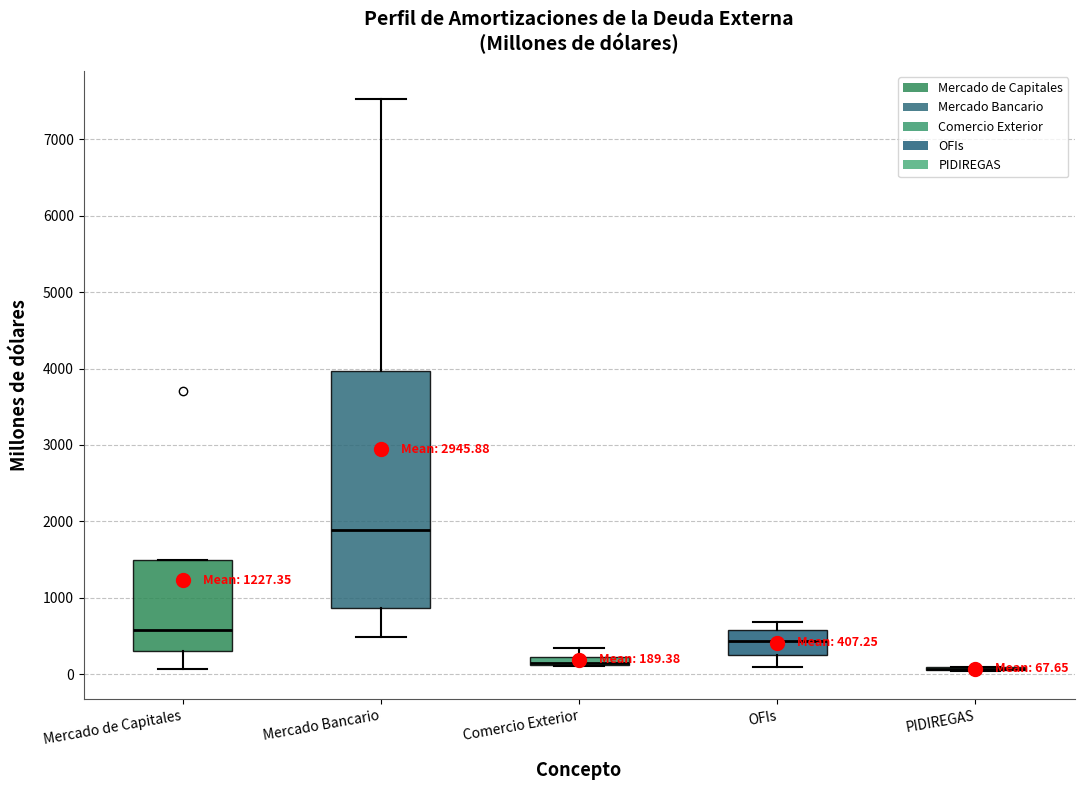

Comparing the boxes themselves (not the whiskers), which one is the tallest?

Mercado Bancario